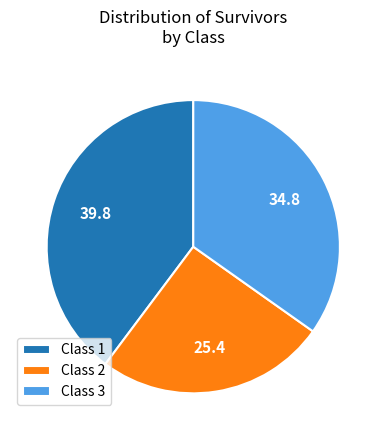

How many slices are in this pie chart?

3